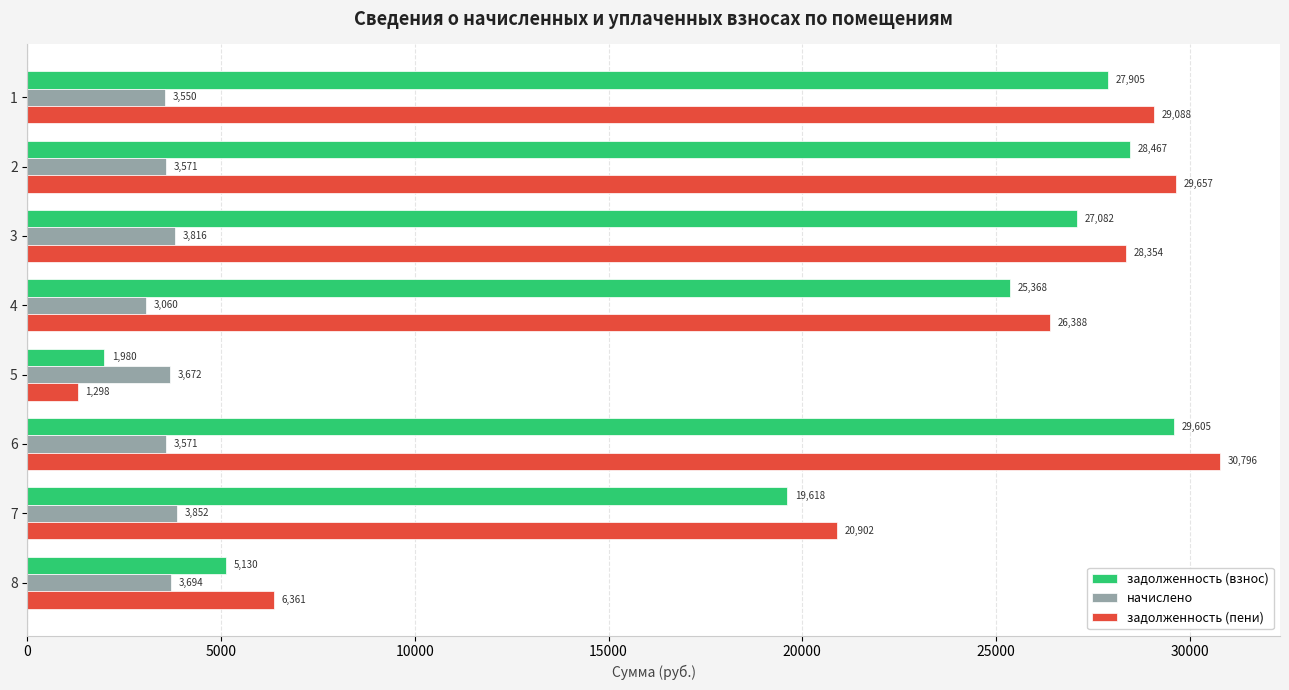

What is the average value of the начислено series?

3598.2